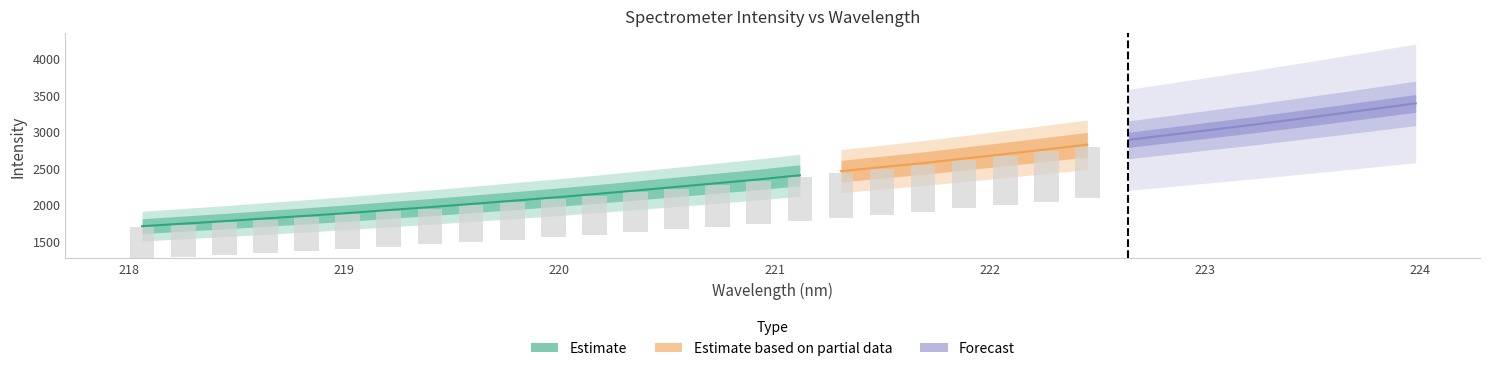

Are the bars horizontal?

No